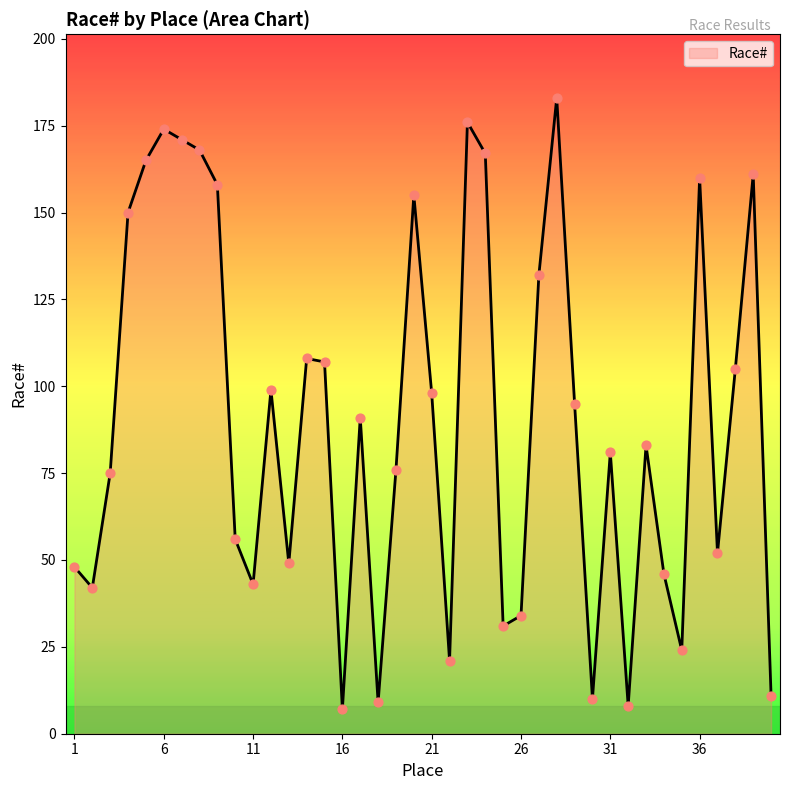

What is the minimum value shown in the chart?

7